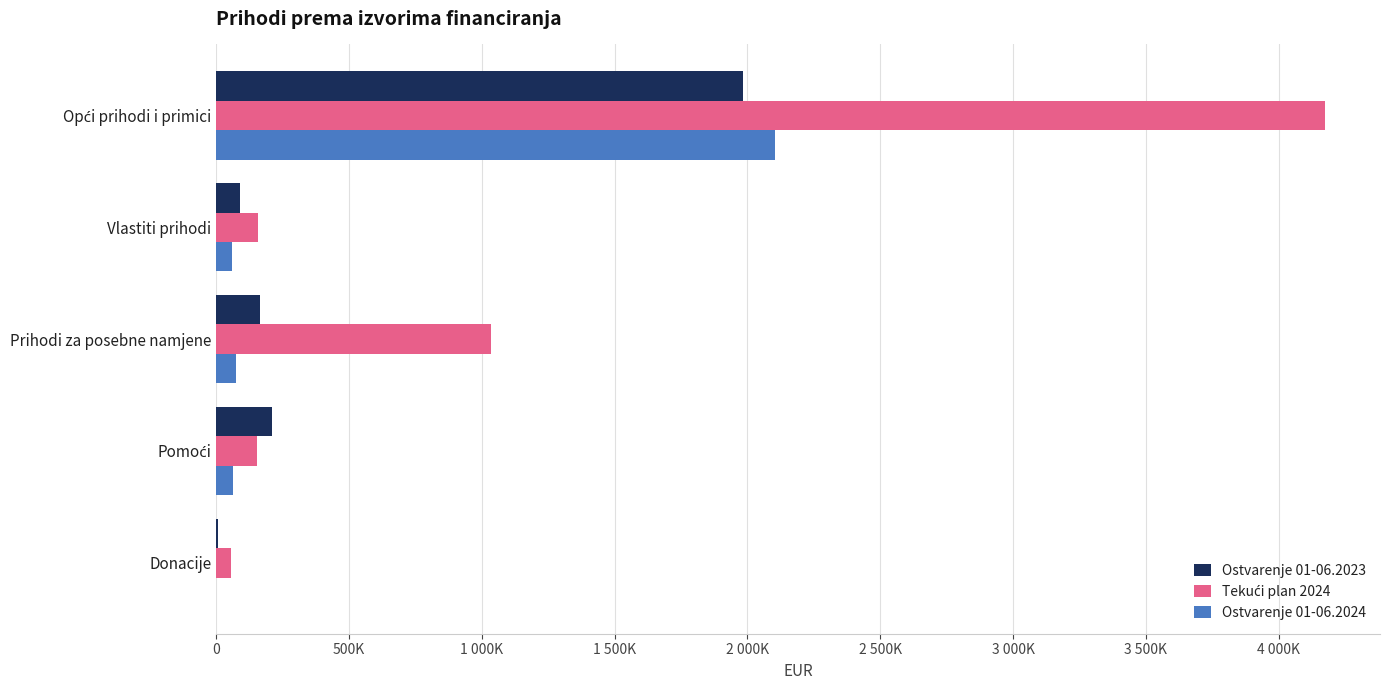

Reading right to left, extract all data points from this chart.

Ostvarenje 01-06.2023: 7484.5	211572.4	164072.2	88251.8	1983885.4
Tekući plan 2024: 55500.0	154700.0	1035000.0	158000.0	4172905.0
Ostvarenje 01-06.2024: 452.8	61565.9	74392.3	59741.2	2101964.5